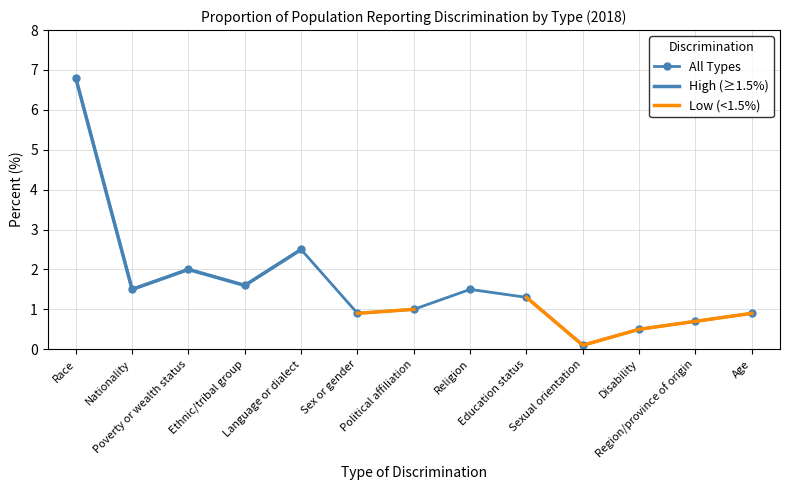

What is the maximum value for High (≥1.5%)?

6.8